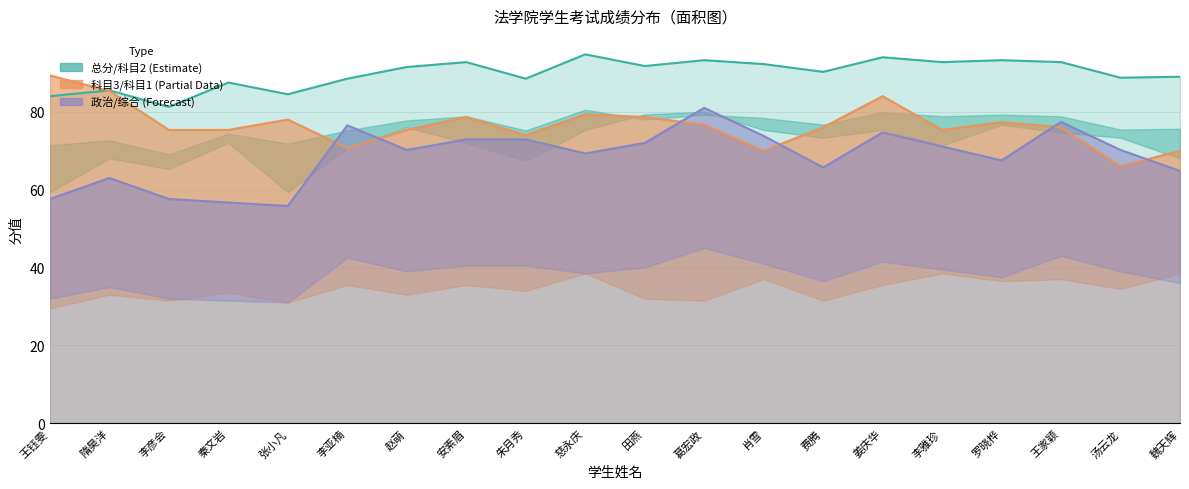

How many intersections are there between 总分(col_11) and 科目3(col_10)?

1